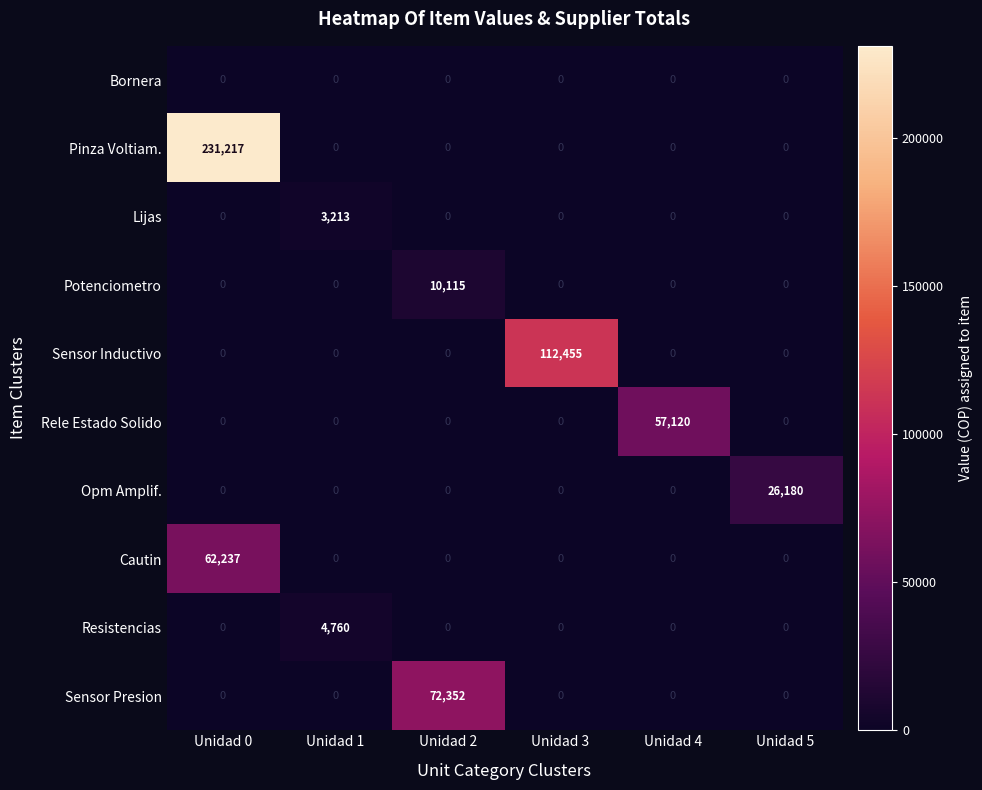

Which series has the largest range (max minus min)?

Pinza Voltiam.